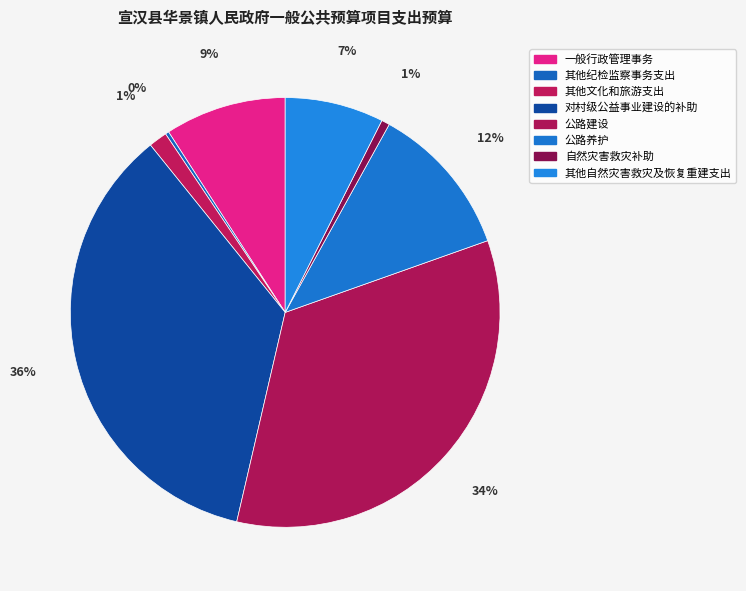

Which slice is the smallest?

其他纪检监察事务支出